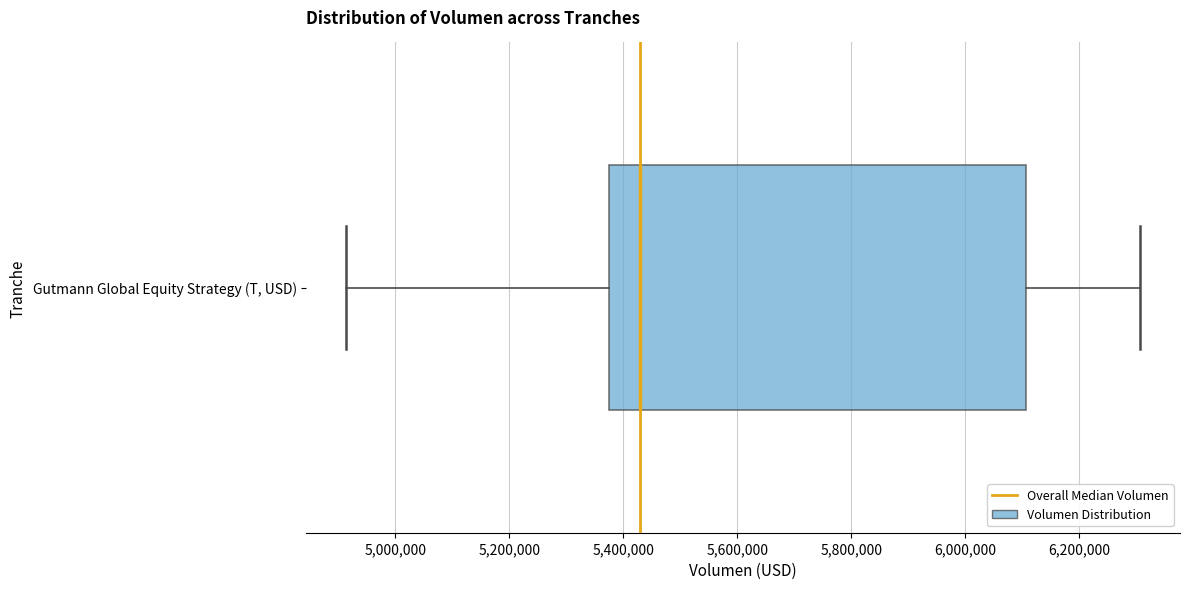

Read this box plot against the x-axis: the position of the median line, the range covered by the box, and the ends of both whiskers. The values are not printed on the chart, so give them approximately, as read against the axis.

median 5420000, box 5380000 to 6100000, whiskers 4920000 to 6300000